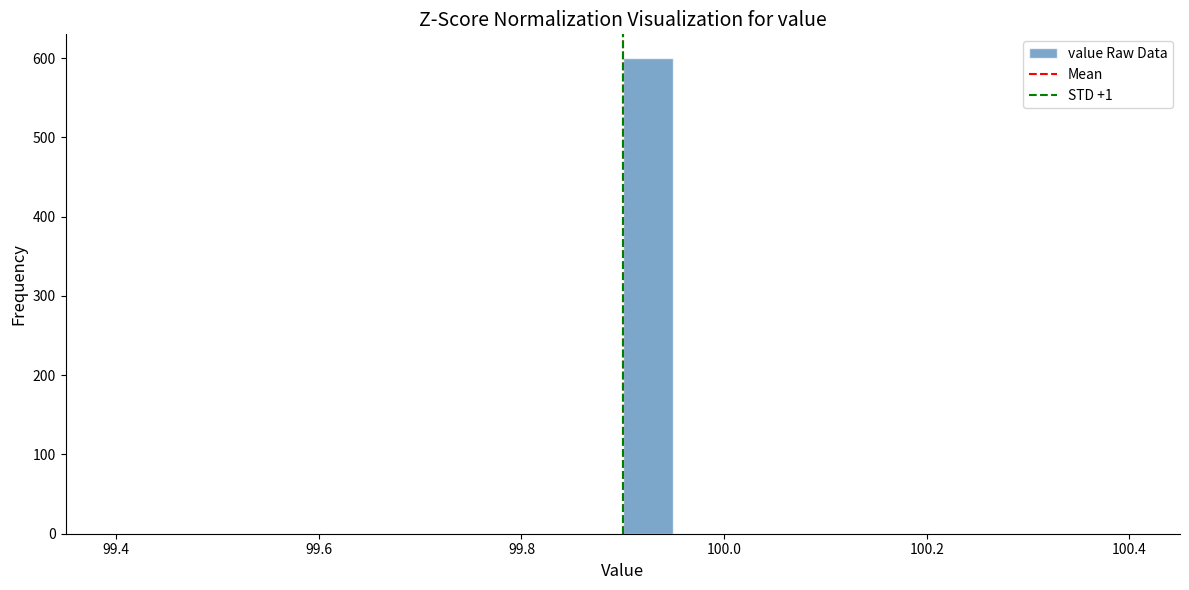

Around what value on the x-axis is the tallest bar? Give the approximate position of its centre, as read against the axis.

99.92